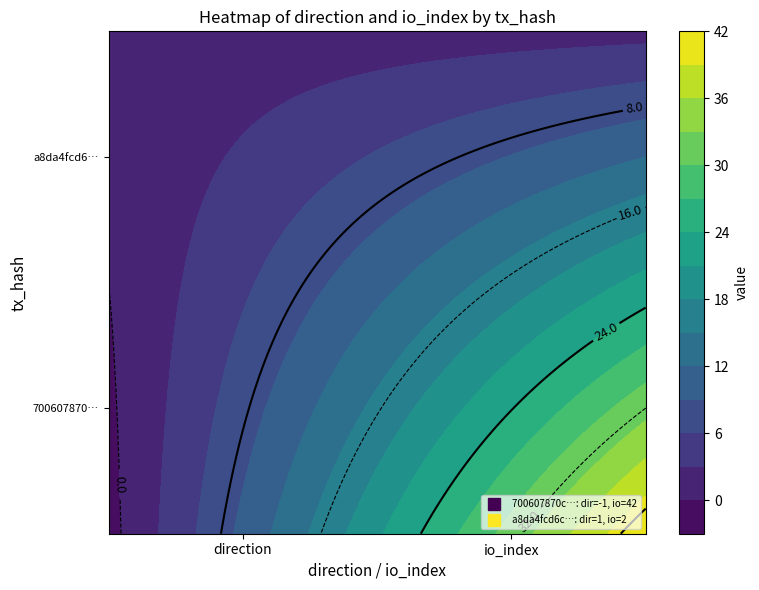

What is the total value across all series at 1?

44